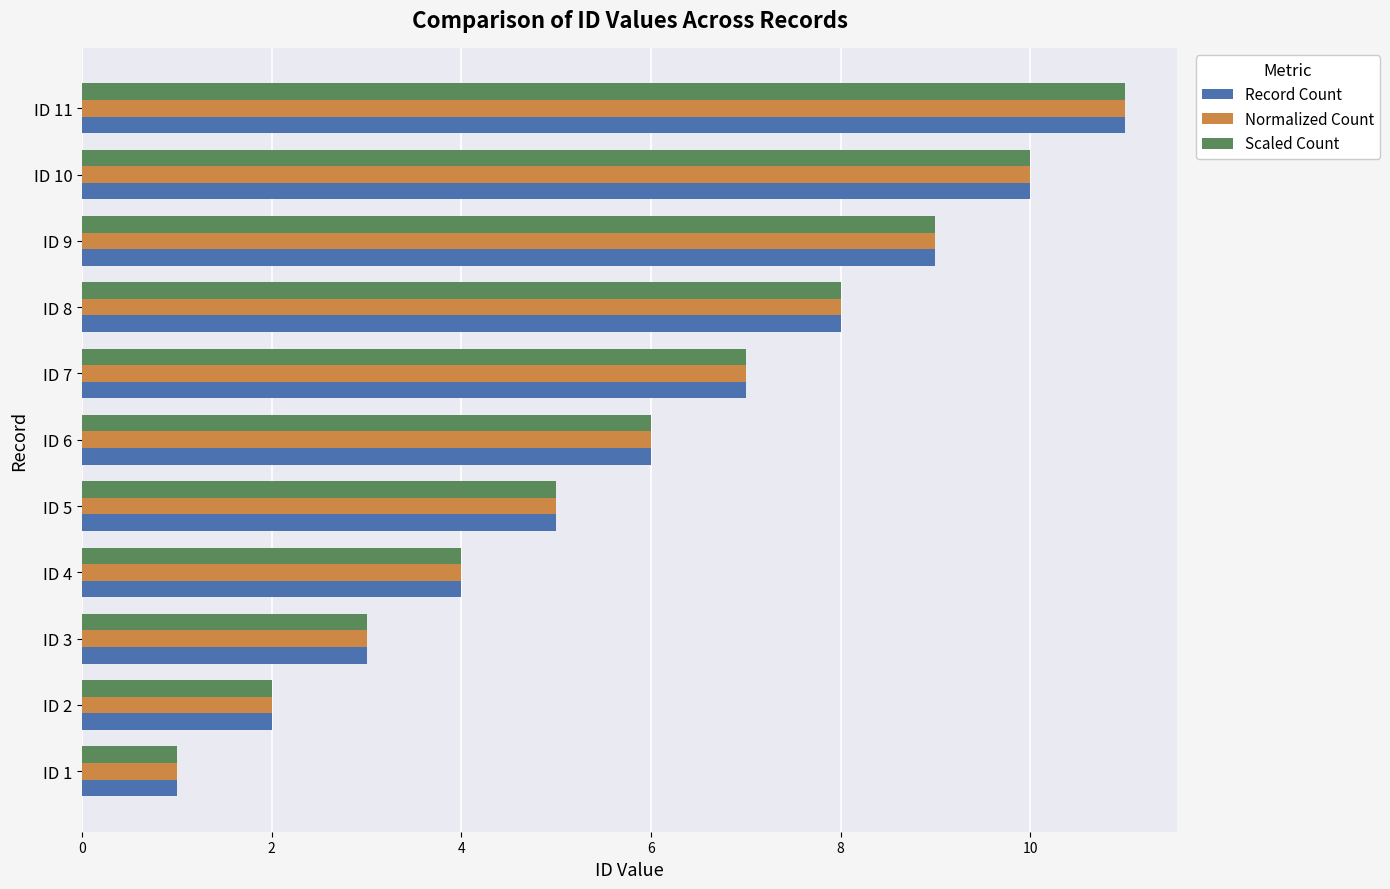

The value of Scaled Count at ID 6 is 8. True or false?

False